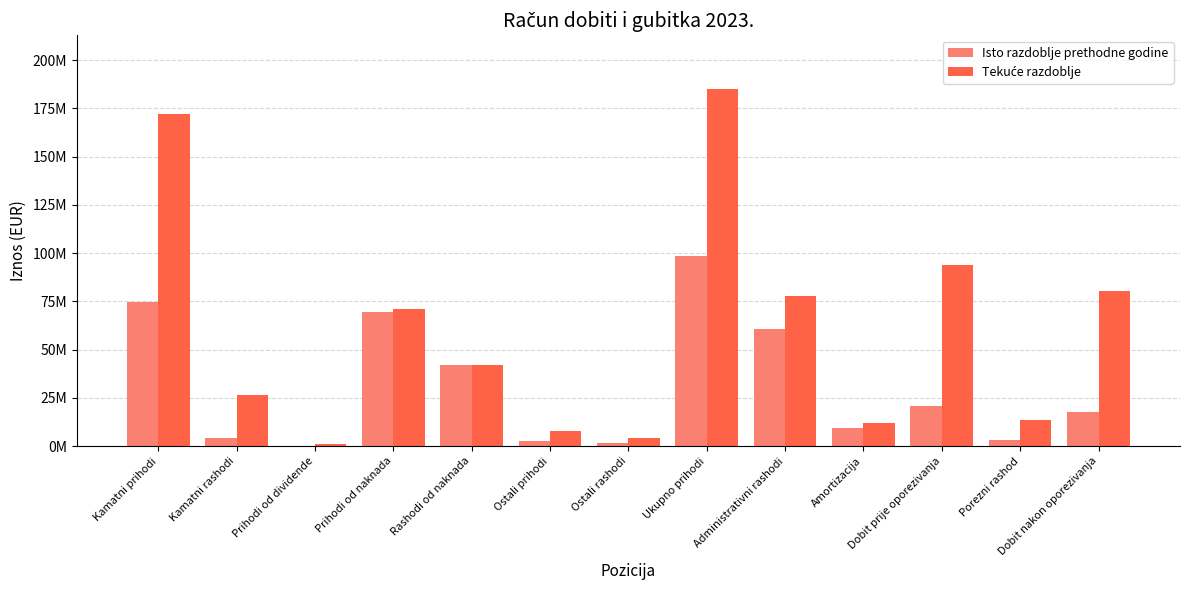

Reading left to right, transcribe all the data shown in this chart.

Isto razdoblje prethodne godine: Kamatni prihodi=74863131	Kamatni rashodi=4249157	Prihodi od dividende=338302	Prihodi od naknada=69332053	Rashodi od naknada=41861790	Ostali prihodi=2686647	Ostali rashodi=1602447	Ukupno prihodi=98434039	Administrativni rashodi=60676742	Amortizacija=9298176	Dobit prije oporezivanja=21027247	Porezni rashod=3427428	Dobit nakon oporezivanja=17599819
Tekuće razdoblje: Kamatni prihodi=172024623	Kamatni rashodi=26248803	Prihodi od dividende=983998	Prihodi od naknada=71144260	Rashodi od naknada=41786385	Ostali prihodi=7671345	Ostali rashodi=4441421	Ukupno prihodi=185031362	Administrativni rashodi=77899213	Amortizacija=11838680	Dobit prije oporezivanja=94028280	Porezni rashod=13413225	Dobit nakon oporezivanja=80615055